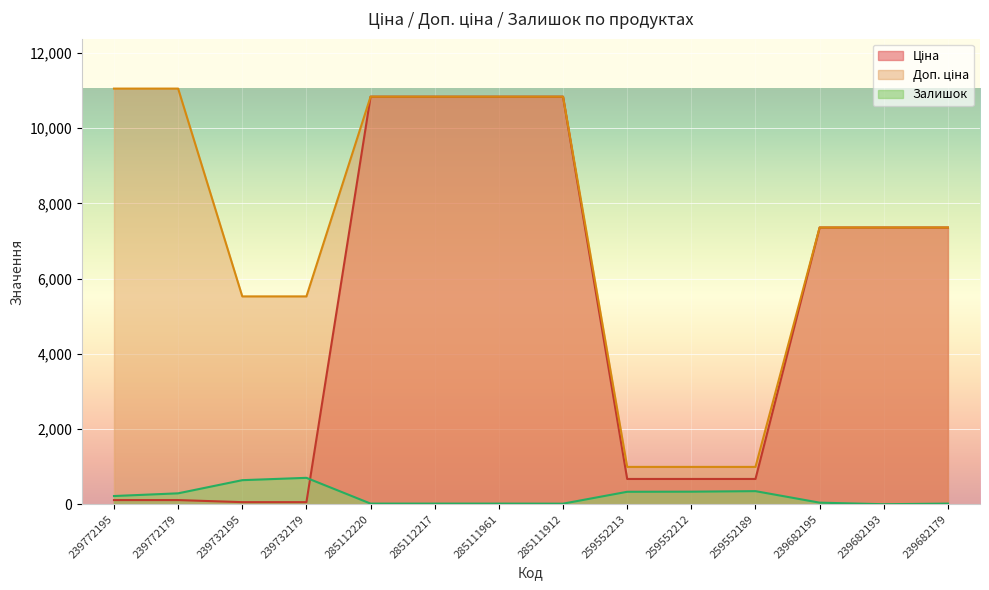

What is the difference between the highest and lowest values at 259552189?

644.7